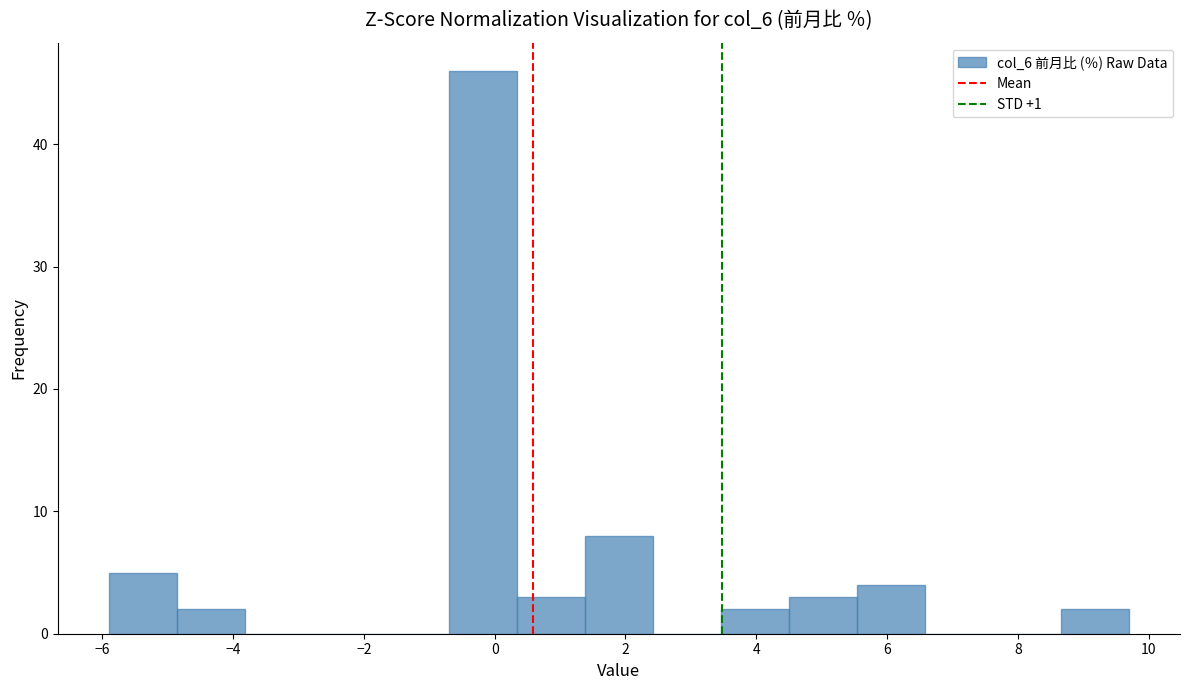

What is the height of the bar covering 3.46 to 4.50 on the x-axis? Neither the bar edges nor the heights are printed on the chart, so give them approximately, as read against the axes.

2